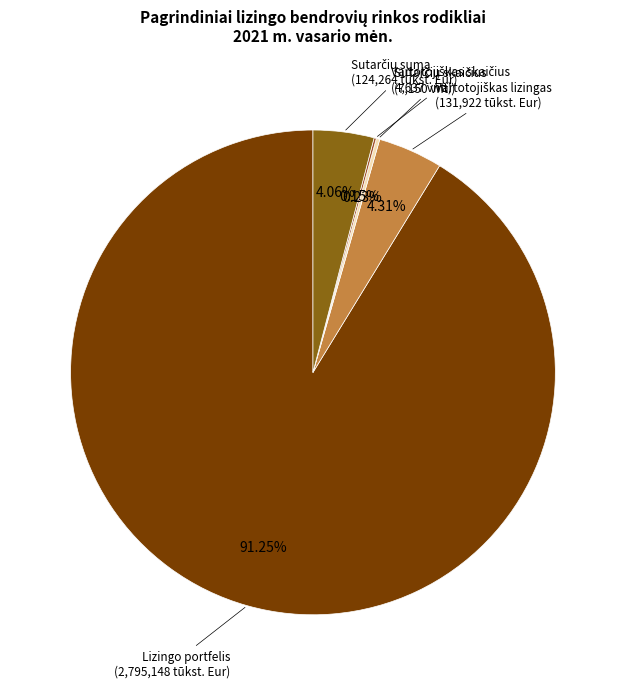

Does any single category account for the majority?

Yes